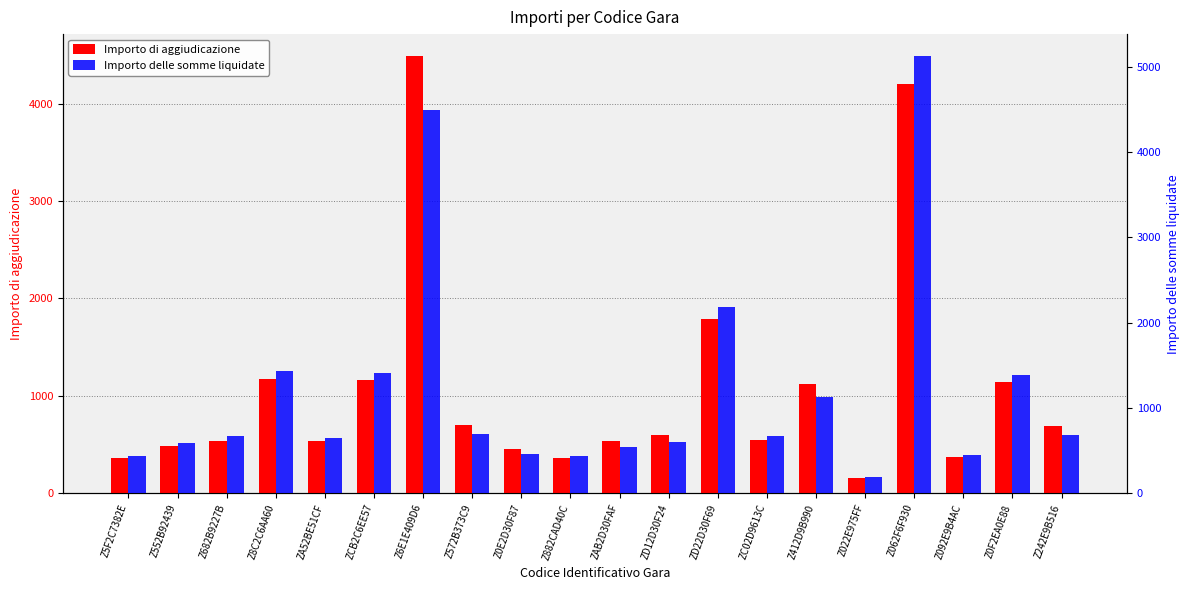

How many bars are there in total?

40